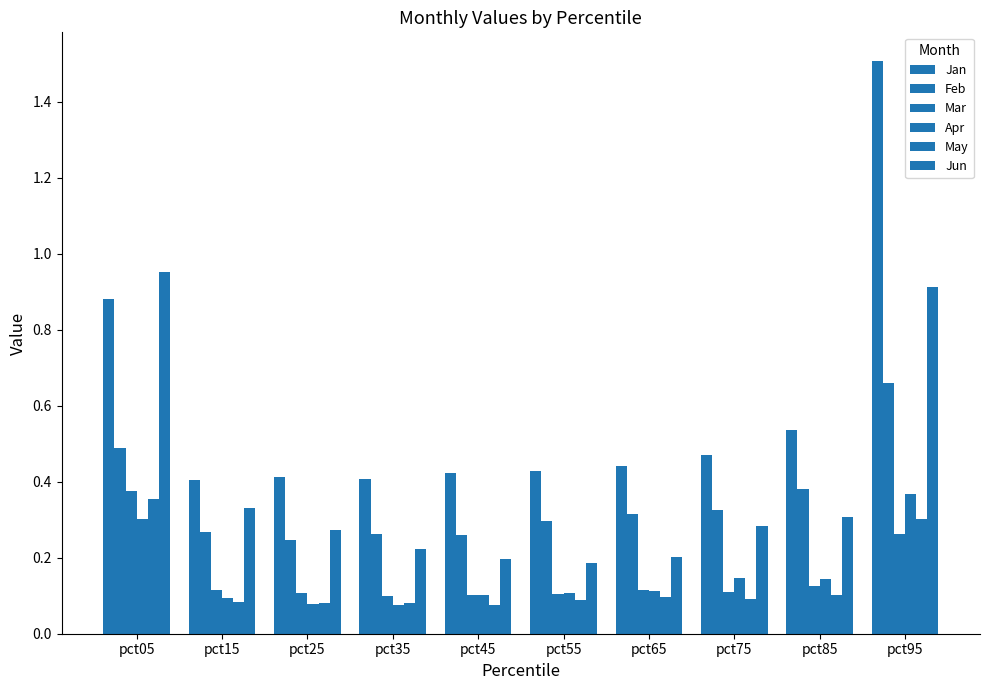

The Mar series shows 0.4 at pct05. True or false?

True